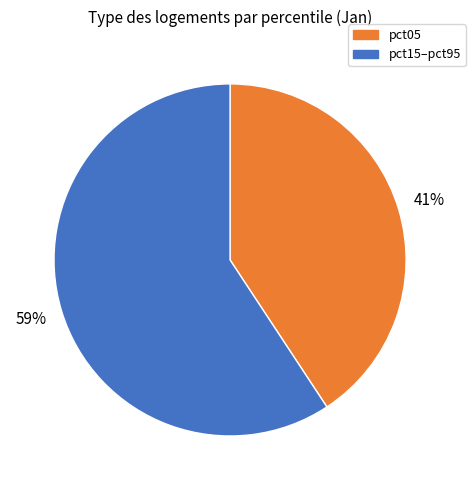

To the nearest percent, what is the average slice percentage?

50%